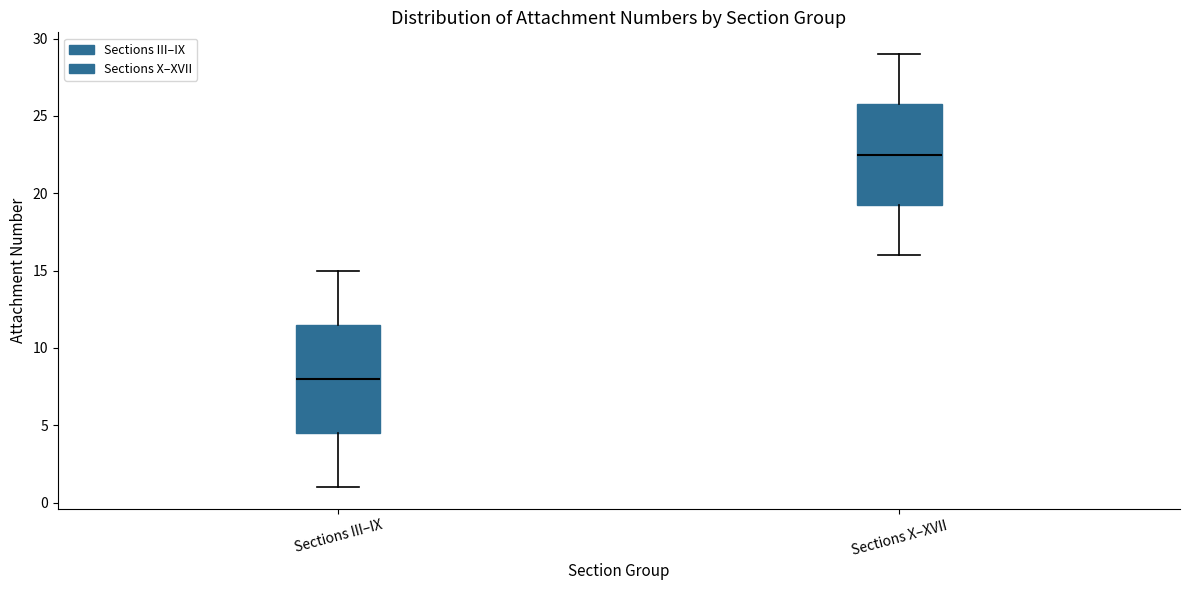

Reading left to right, read every box against the y-axis: the position of its median line, the range the box covers, and the ends of its whiskers. The values are not printed on the chart, so give them approximately, as read against the axis.

Sections III–IX: median 8.0, box 4.5 to 11.5, whiskers 1.0 to 15.0
Sections X–XVII: median 22.5, box 19.5 to 26.0, whiskers 16.0 to 29.0